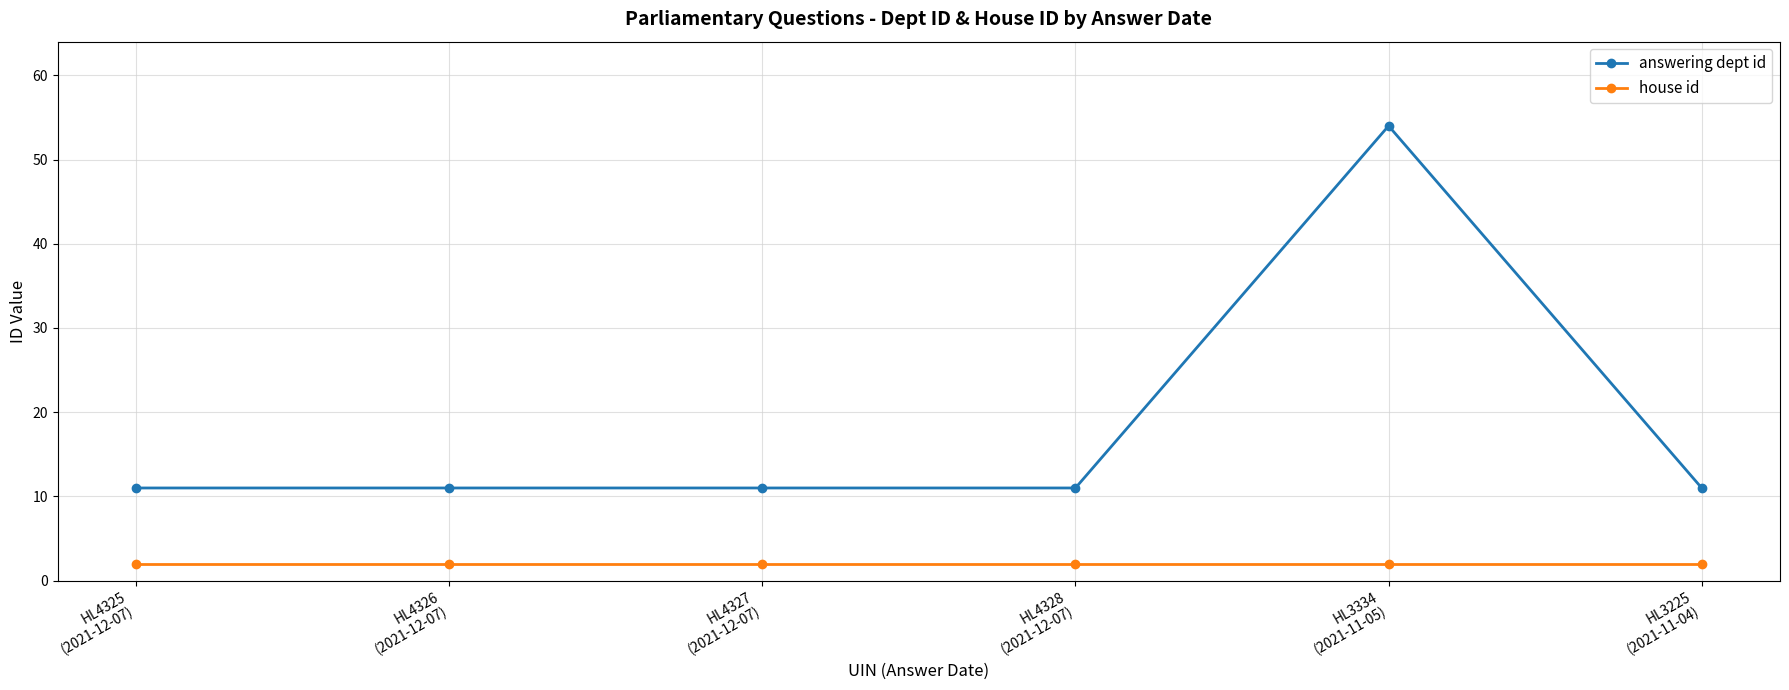

What is the average value of the answering dept id series?

18